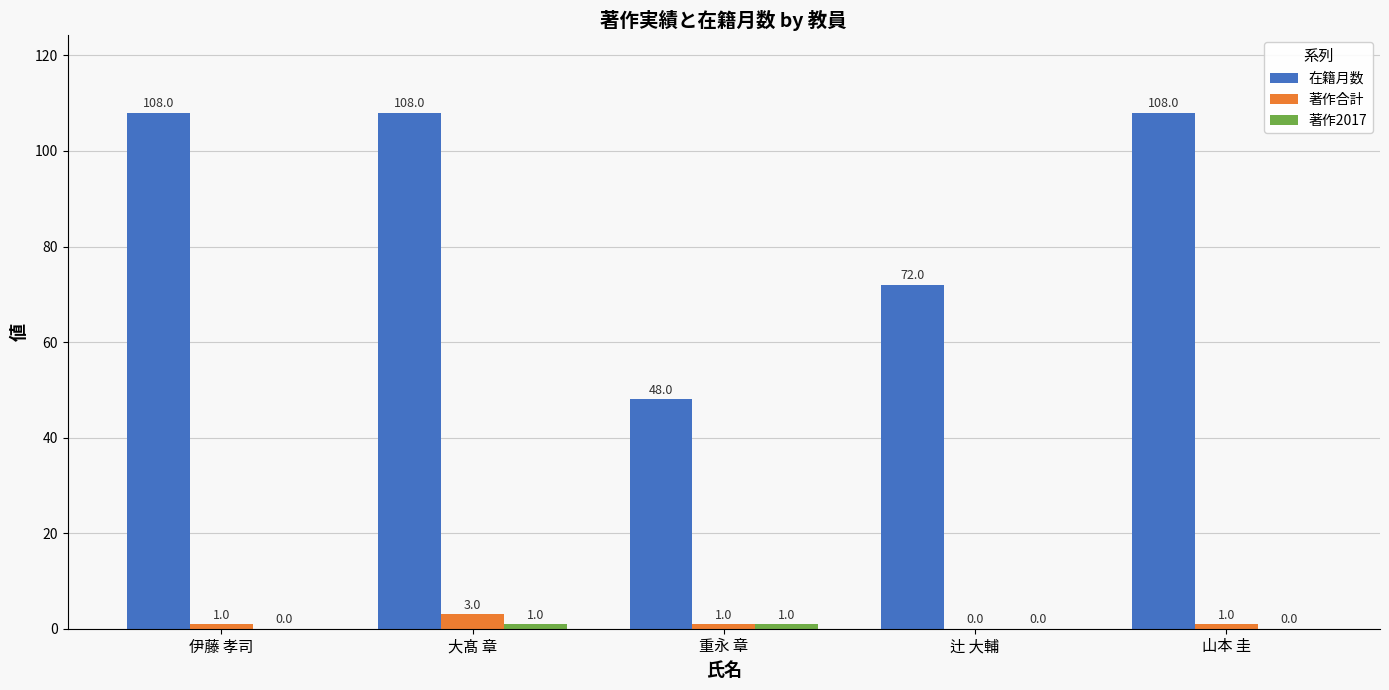

Where is 在籍月数 nearest to the value 78?

辻 大輔